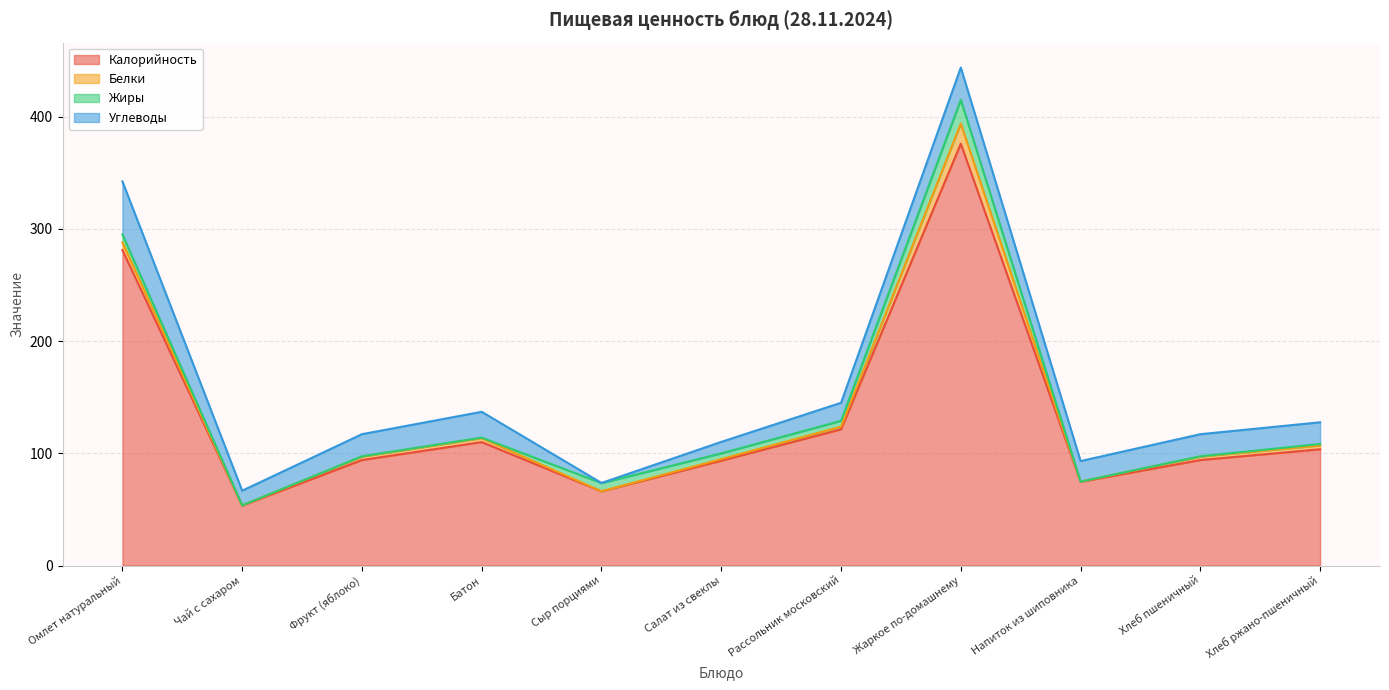

True or false: Углеводы has more than 1 interior local peaks.

True